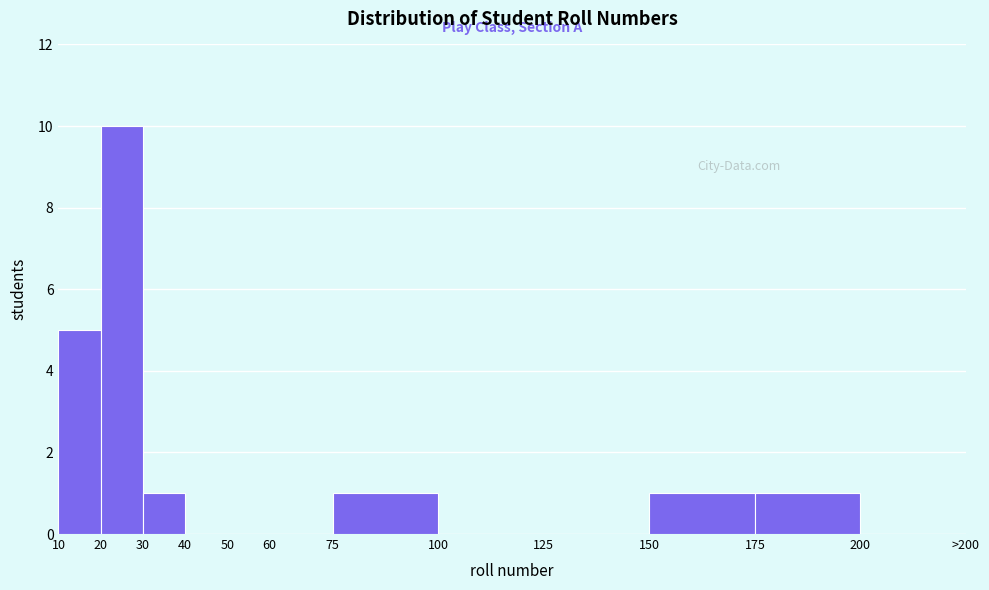

Reading left to right, transcribe all the data shown in this chart.

10=5	20=10	30=1	40=0	50=0	60=0	75=1	100=0	125=0	150=1	175=1	200=0